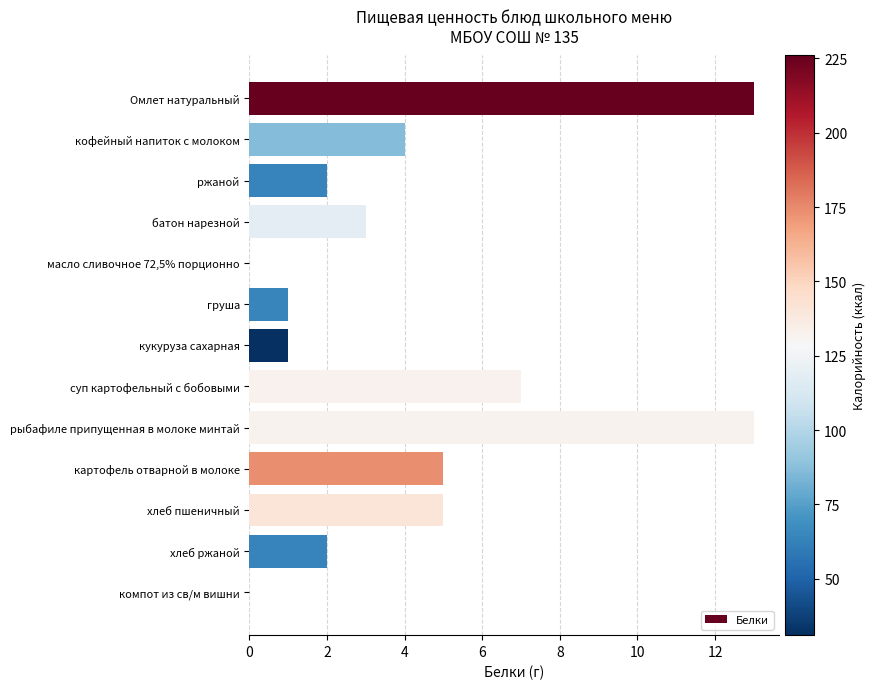

How many distinct data groups are displayed?

1